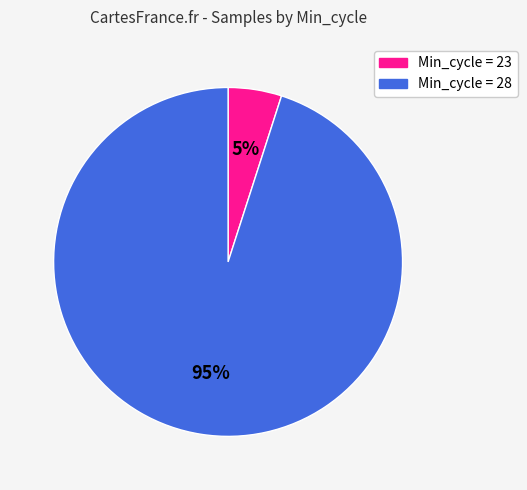

To the nearest percent, what is the average slice percentage?

50%